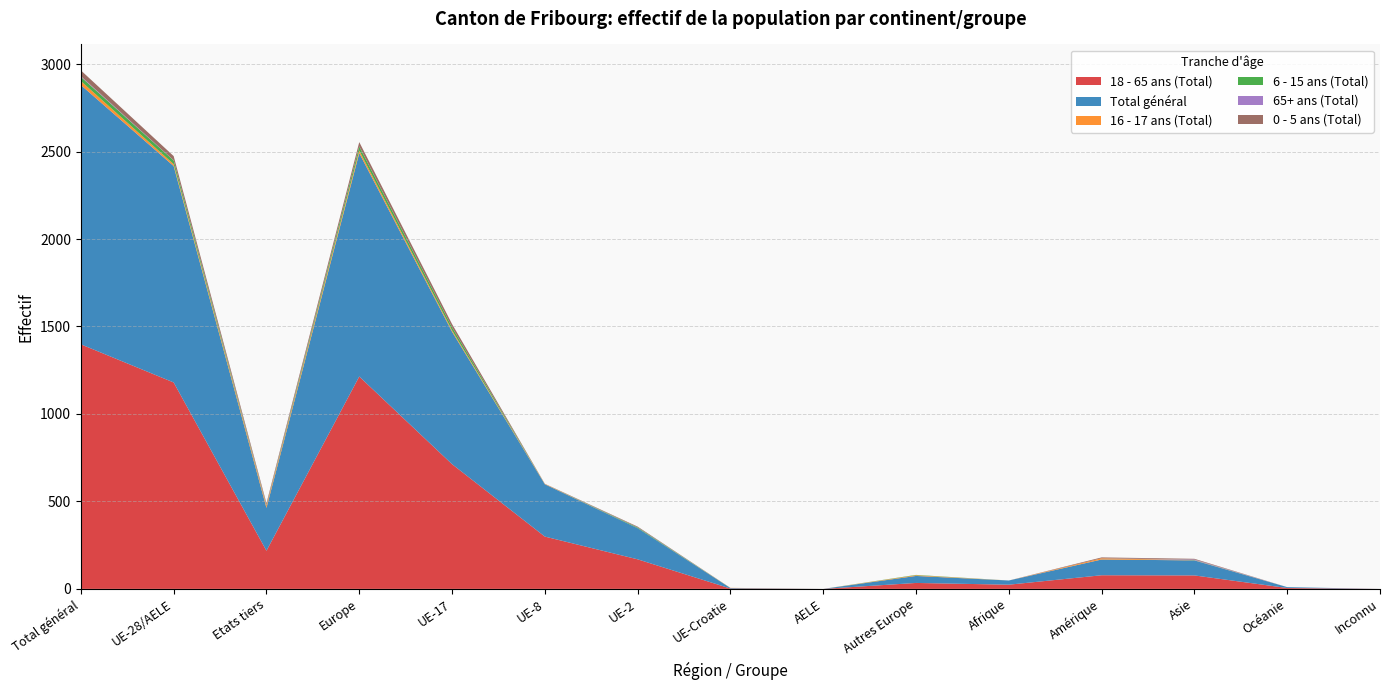

Reading right to left, what are all the values shown in this chart?

18 - 65 ans (Total): Inconnu=0	Océanie=5	Asie=77	Amérique=78	Afrique=24	Autres Europe=34	AELE=0	UE-Croatie=2	UE-2=169	UE-8=299	UE-17=713	Europe=1214	Etats tiers=218	UE-28/AELE=1180	Total général=1398
Total général: Inconnu=0	Océanie=5	Asie=86	Amérique=90	Afrique=24	Autres Europe=40	AELE=0	UE-Croatie=3	UE-2=178	UE-8=299	UE-17=757	Europe=1277	Etats tiers=245	UE-28/AELE=1237	Total général=1482
16 - 17 ans (Total): Inconnu=0	Océanie=0	Asie=1	Amérique=7	Afrique=0	Autres Europe=4	AELE=0	UE-Croatie=1	UE-2=0	UE-8=2	UE-17=8	Europe=15	Etats tiers=12	UE-28/AELE=11	Total général=23
6 - 15 ans (Total): Inconnu=0	Océanie=0	Asie=1	Amérique=0	Afrique=0	Autres Europe=2	AELE=0	UE-Croatie=0	UE-2=4	UE-8=0	UE-17=17	Europe=23	Etats tiers=3	UE-28/AELE=21	Total général=24
65+ ans (Total): Inconnu=0	Océanie=0	Asie=3	Amérique=0	Afrique=0	Autres Europe=0	AELE=0	UE-Croatie=0	UE-2=1	UE-8=0	UE-17=0	Europe=1	Etats tiers=3	UE-28/AELE=1	Total général=4
0 - 5 ans (Total): Inconnu=0	Océanie=0	Asie=4	Amérique=5	Afrique=0	Autres Europe=0	AELE=0	UE-Croatie=0	UE-2=4	UE-8=1	UE-17=19	Europe=24	Etats tiers=9	UE-28/AELE=24	Total général=33